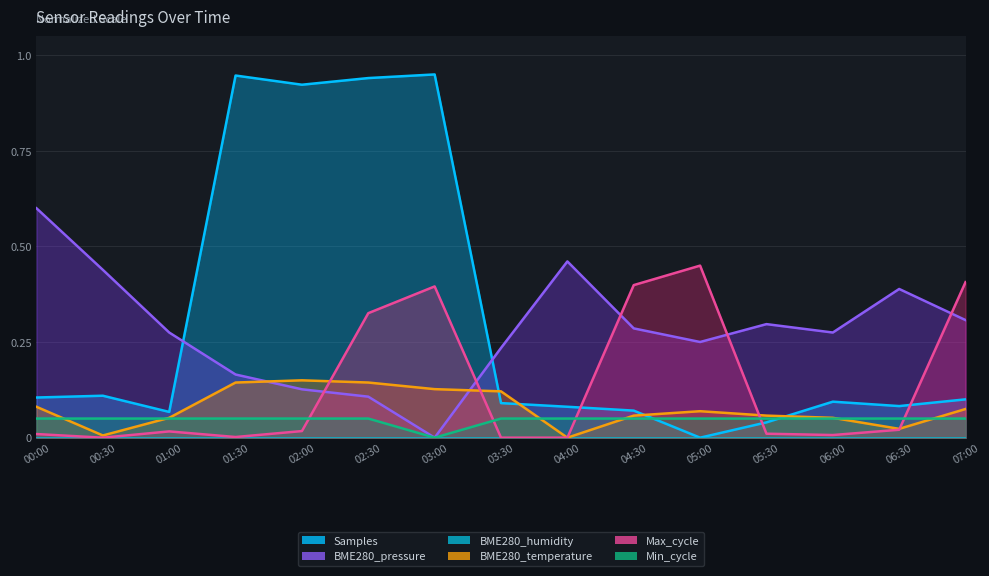

True or false: BME280_temperature and Samples intersect in this chart.

True